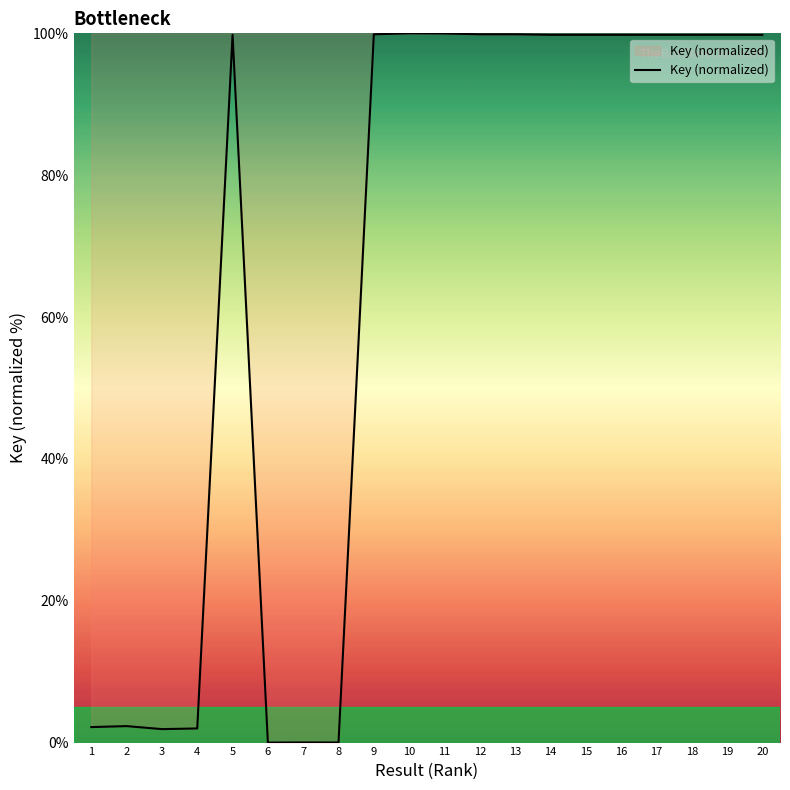

True or false: the data shows 63.0 at 9.

False